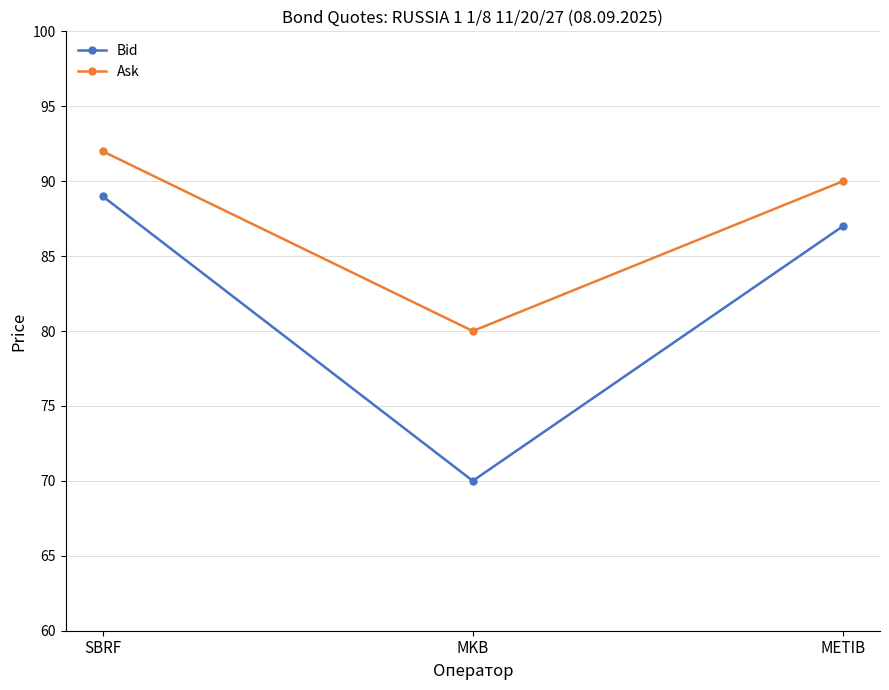

Where does the Bid series first go above 87?

SBRF